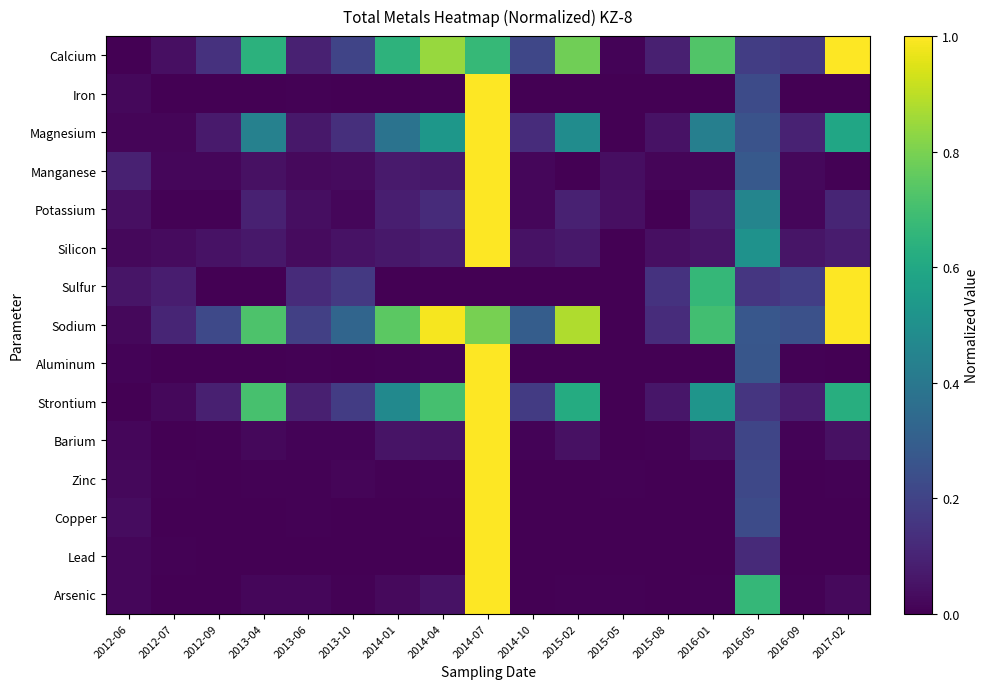

Reading right to left, what are all the values shown in this chart?

Calcium: 2017-02=1.0	2016-09=0.2	2016-05=0.2	2016-01=0.7	2015-08=0.1	2015-05=0.0	2015-02=0.8	2014-10=0.2	2014-07=0.7	2014-04=0.8	2014-01=0.6	2013-10=0.2	2013-06=0.1	2013-04=0.6	2012-09=0.1	2012-07=0.0	2012-06=0.0
Iron: 2017-02=0.0	2016-09=0.0	2016-05=0.2	2016-01=0.0	2015-08=0.0	2015-05=0.0	2015-02=0.0	2014-10=0.0	2014-07=1.0	2014-04=0.0	2014-01=0.0	2013-10=0.0	2013-06=0.0	2013-04=0.0	2012-09=0.0	2012-07=0.0	2012-06=0.0
Magnesium: 2017-02=0.6	2016-09=0.1	2016-05=0.3	2016-01=0.4	2015-08=0.0	2015-05=0.0	2015-02=0.5	2014-10=0.1	2014-07=1.0	2014-04=0.5	2014-01=0.4	2013-10=0.1	2013-06=0.1	2013-04=0.4	2012-09=0.1	2012-07=0.0	2012-06=0.0
Manganese: 2017-02=0.0	2016-09=0.0	2016-05=0.3	2016-01=0.0	2015-08=0.0	2015-05=0.0	2015-02=0.0	2014-10=0.0	2014-07=1.0	2014-04=0.1	2014-01=0.1	2013-10=0.0	2013-06=0.0	2013-04=0.0	2012-09=0.0	2012-07=0.0	2012-06=0.1
Potassium: 2017-02=0.1	2016-09=0.0	2016-05=0.5	2016-01=0.1	2015-08=0.0	2015-05=0.0	2015-02=0.1	2014-10=0.0	2014-07=1.0	2014-04=0.1	2014-01=0.1	2013-10=0.0	2013-06=0.0	2013-04=0.1	2012-09=0.0	2012-07=0.0	2012-06=0.0
Silicon: 2017-02=0.1	2016-09=0.1	2016-05=0.5	2016-01=0.1	2015-08=0.0	2015-05=0.0	2015-02=0.1	2014-10=0.1	2014-07=1.0	2014-04=0.1	2014-01=0.1	2013-10=0.0	2013-06=0.0	2013-04=0.1	2012-09=0.0	2012-07=0.0	2012-06=0.0
Sulfur: 2017-02=1.0	2016-09=0.2	2016-05=0.2	2016-01=0.7	2015-08=0.1	2015-05=0.0	2015-02=0.0	2014-10=0.0	2014-07=0.0	2014-04=0.0	2014-01=0.0	2013-10=0.2	2013-06=0.1	2013-04=0.0	2012-09=0.0	2012-07=0.1	2012-06=0.1
Sodium: 2017-02=1.0	2016-09=0.2	2016-05=0.3	2016-01=0.7	2015-08=0.1	2015-05=0.0	2015-02=0.9	2014-10=0.3	2014-07=0.8	2014-04=1.0	2014-01=0.7	2013-10=0.3	2013-06=0.2	2013-04=0.7	2012-09=0.2	2012-07=0.1	2012-06=0.0
Aluminum: 2017-02=0.0	2016-09=0.0	2016-05=0.3	2016-01=0.0	2015-08=0.0	2015-05=0.0	2015-02=0.0	2014-10=0.0	2014-07=1.0	2014-04=0.0	2014-01=0.0	2013-10=0.0	2013-06=0.0	2013-04=0.0	2012-09=0.0	2012-07=0.0	2012-06=0.0
Strontium: 2017-02=0.6	2016-09=0.1	2016-05=0.2	2016-01=0.5	2015-08=0.1	2015-05=0.0	2015-02=0.6	2014-10=0.2	2014-07=1.0	2014-04=0.7	2014-01=0.5	2013-10=0.2	2013-06=0.1	2013-04=0.7	2012-09=0.1	2012-07=0.0	2012-06=0.0
Barium: 2017-02=0.0	2016-09=0.0	2016-05=0.2	2016-01=0.0	2015-08=0.0	2015-05=0.0	2015-02=0.0	2014-10=0.0	2014-07=1.0	2014-04=0.0	2014-01=0.1	2013-10=0.0	2013-06=0.0	2013-04=0.0	2012-09=0.0	2012-07=0.0	2012-06=0.0
Zinc: 2017-02=0.0	2016-09=0.0	2016-05=0.2	2016-01=0.0	2015-08=0.0	2015-05=0.0	2015-02=0.0	2014-10=0.0	2014-07=1.0	2014-04=0.0	2014-01=0.0	2013-10=0.0	2013-06=0.0	2013-04=0.0	2012-09=0.0	2012-07=0.0	2012-06=0.0
Copper: 2017-02=0.0	2016-09=0.0	2016-05=0.2	2016-01=0.0	2015-08=0.0	2015-05=0.0	2015-02=0.0	2014-10=0.0	2014-07=1.0	2014-04=0.0	2014-01=0.0	2013-10=0.0	2013-06=0.0	2013-04=0.0	2012-09=0.0	2012-07=0.0	2012-06=0.0
Lead: 2017-02=0.0	2016-09=0.0	2016-05=0.1	2016-01=0.0	2015-08=0.0	2015-05=0.0	2015-02=0.0	2014-10=0.0	2014-07=1.0	2014-04=0.0	2014-01=0.0	2013-10=0.0	2013-06=0.0	2013-04=0.0	2012-09=0.0	2012-07=0.0	2012-06=0.0
Arsenic: 2017-02=0.0	2016-09=0.0	2016-05=0.7	2016-01=0.0	2015-08=0.0	2015-05=0.0	2015-02=0.0	2014-10=0.0	2014-07=1.0	2014-04=0.0	2014-01=0.0	2013-10=0.0	2013-06=0.0	2013-04=0.0	2012-09=0.0	2012-07=0.0	2012-06=0.0